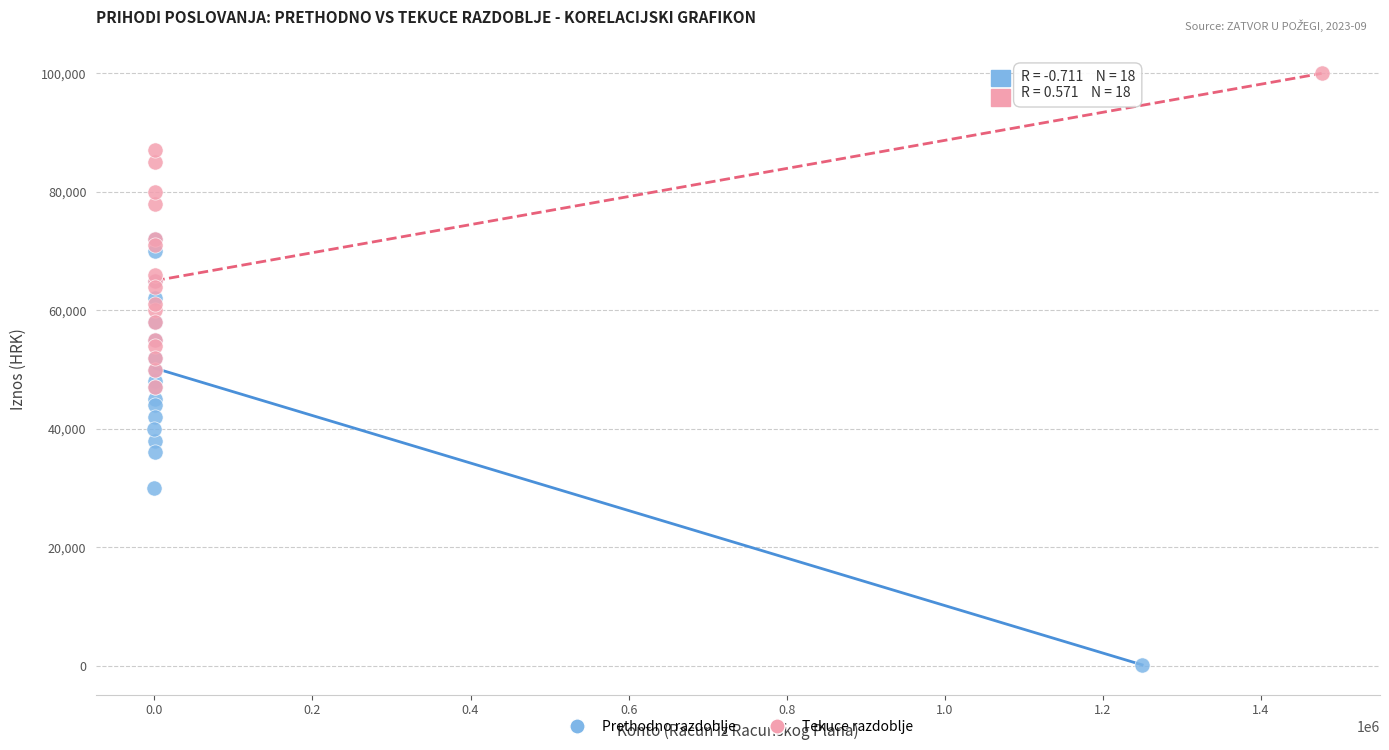

Which series reaches the maximum Y coordinate?

Tekuce razdoblje